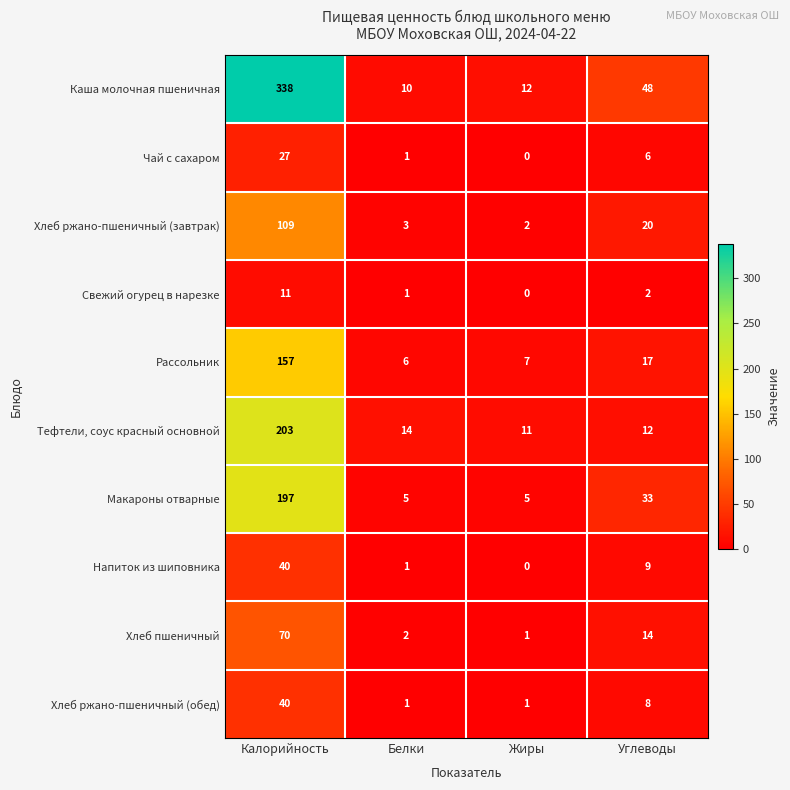

Which series has the largest range (max minus min)?

Каша молочная пшеничная